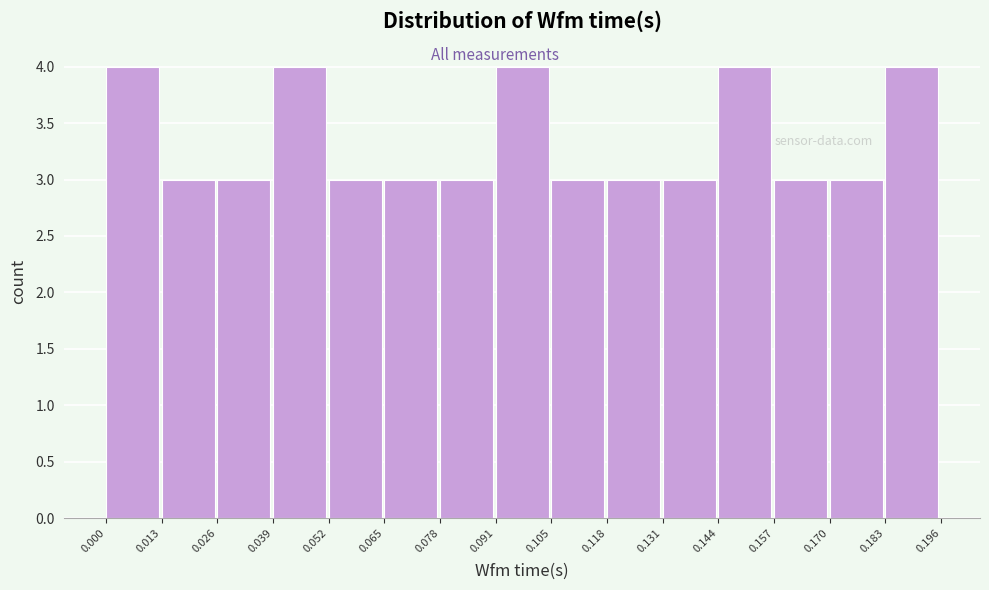

How tall is the bar that spans 0.026 to 0.039 on the x-axis? The values are not printed on the chart, so give them approximately, as read against the axis.

3